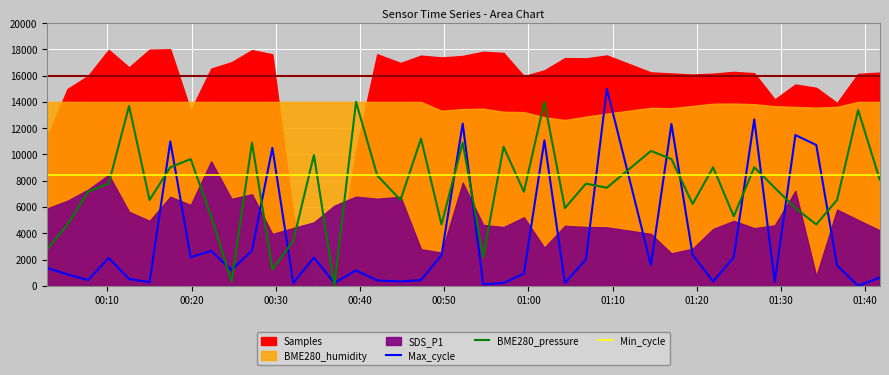

What is the maximum value for BME280_pressure?

14000.0